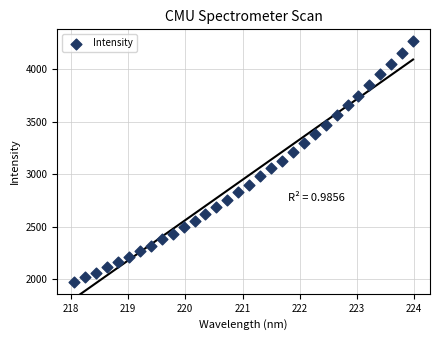

What is the range of X values (max minus min)?

5.9